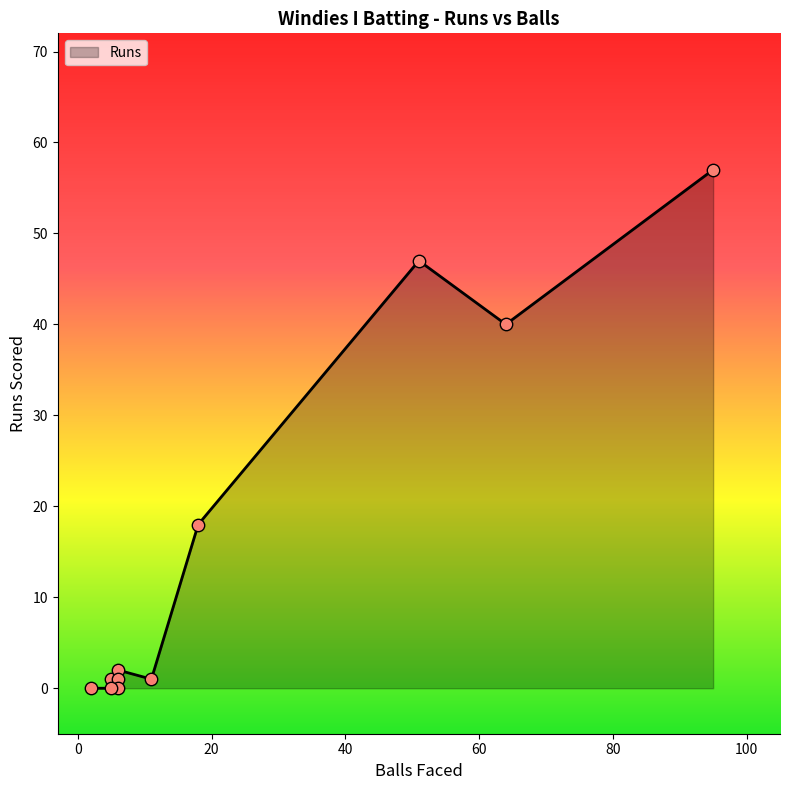

What is the change in value from Jarion Hoyte to Michael Holder?

+1